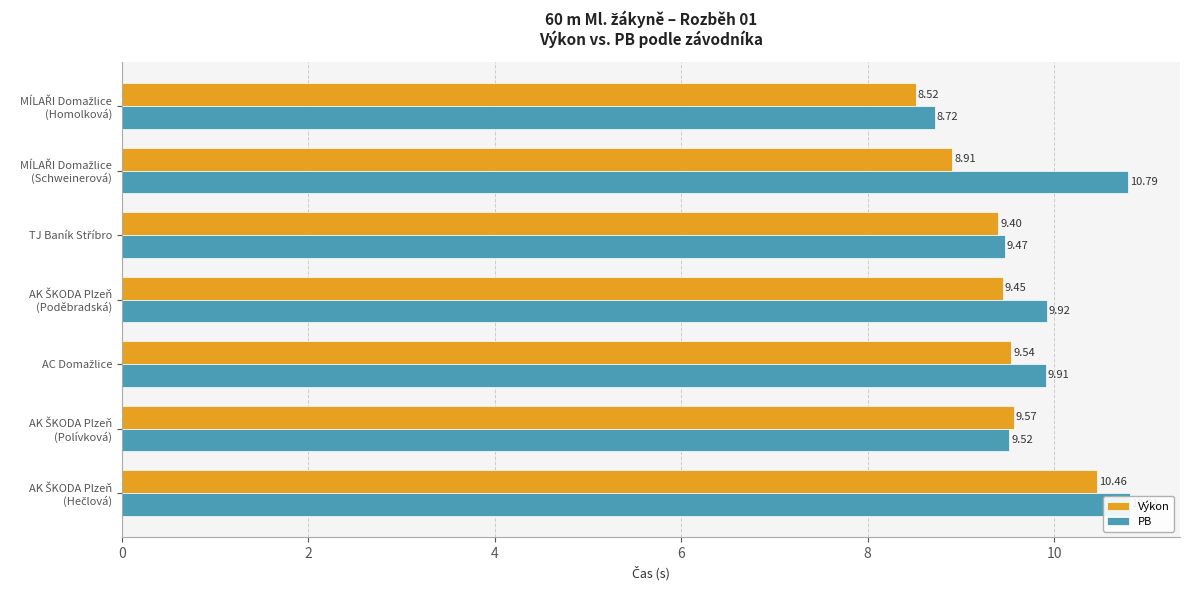

Rank the series by their average value, from lowest to highest.

Výkon, PB